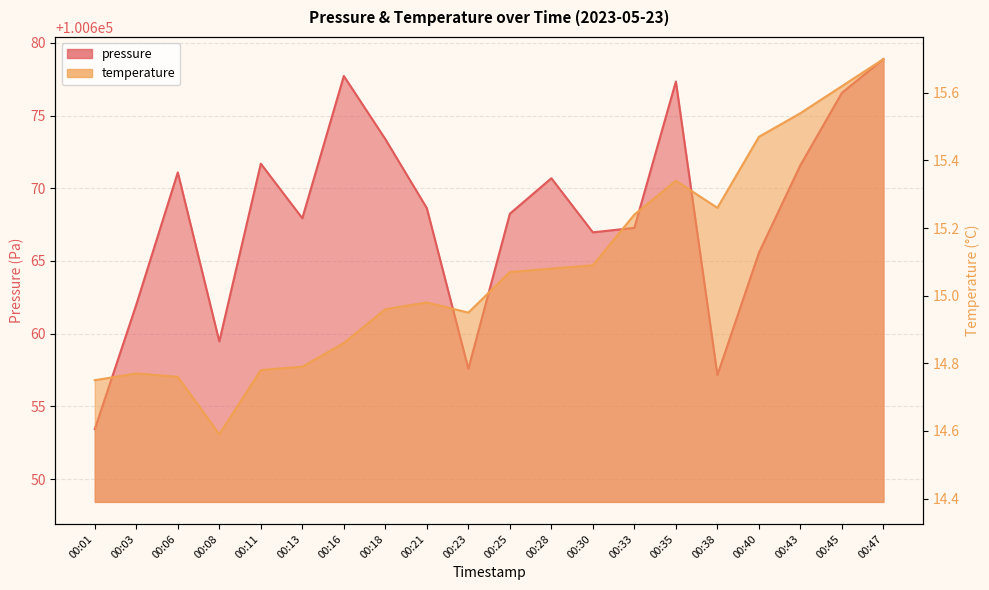

At which category does the chart reach its peak across all series?

00:47